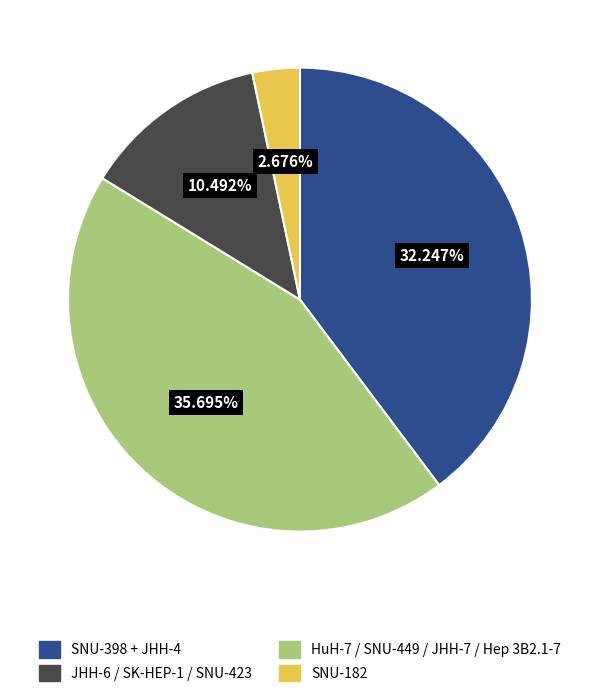

To the nearest percent, what is the difference between the HuH-7 and SNU-398 slice percentages?

3%